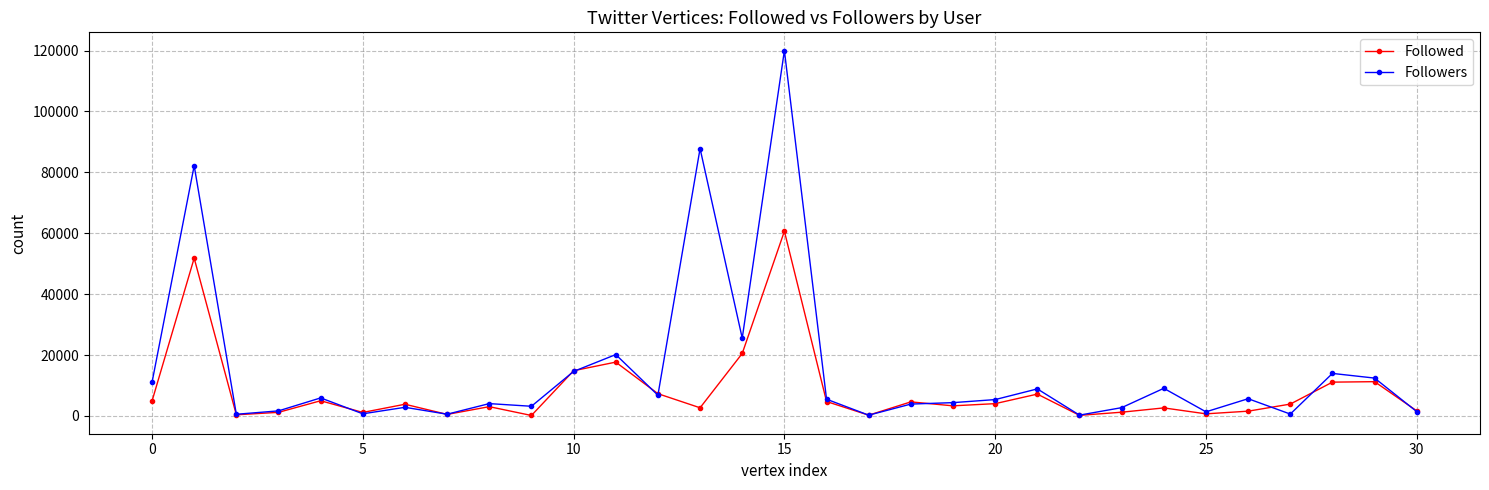

List the series in order of their peak value, highest first.

Followers, Followed